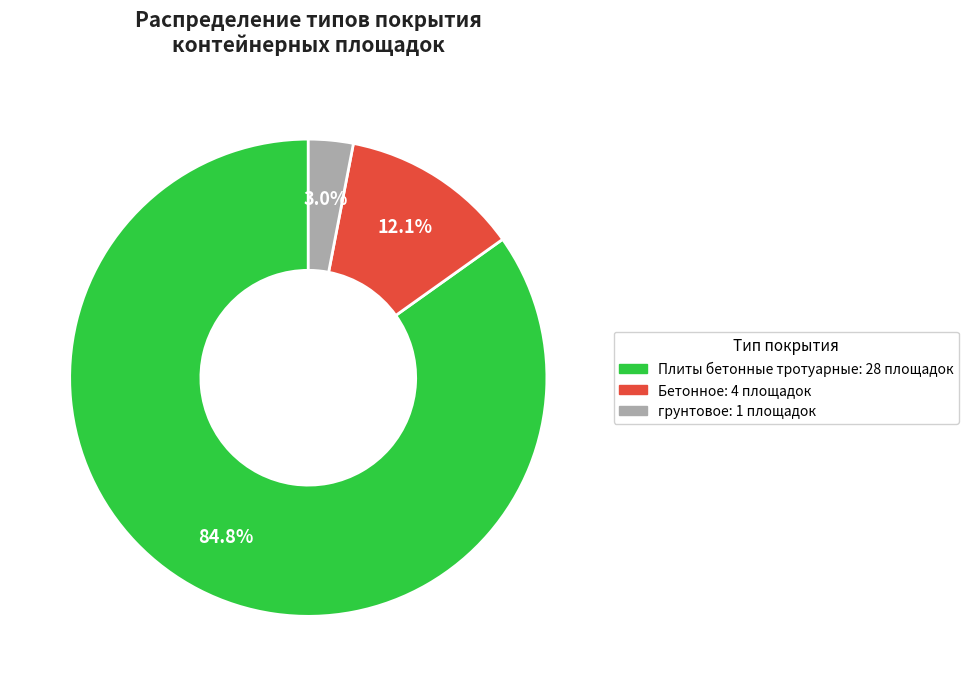

To the nearest percent, what portion does Бетонное represent?

12%